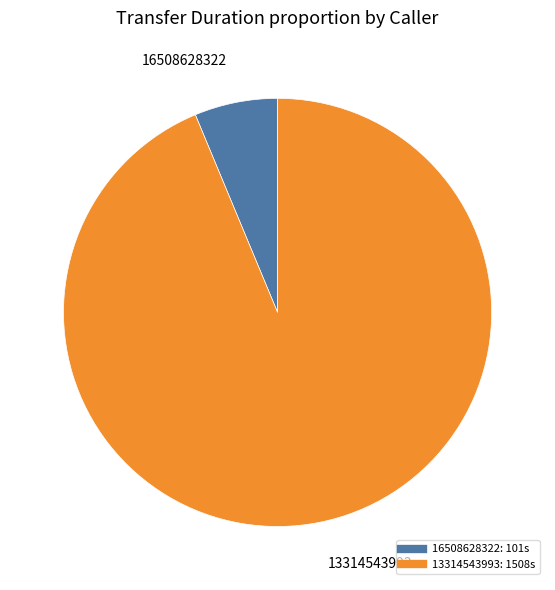

The 13314543993 slice represents 99% of the pie. True or false?

False